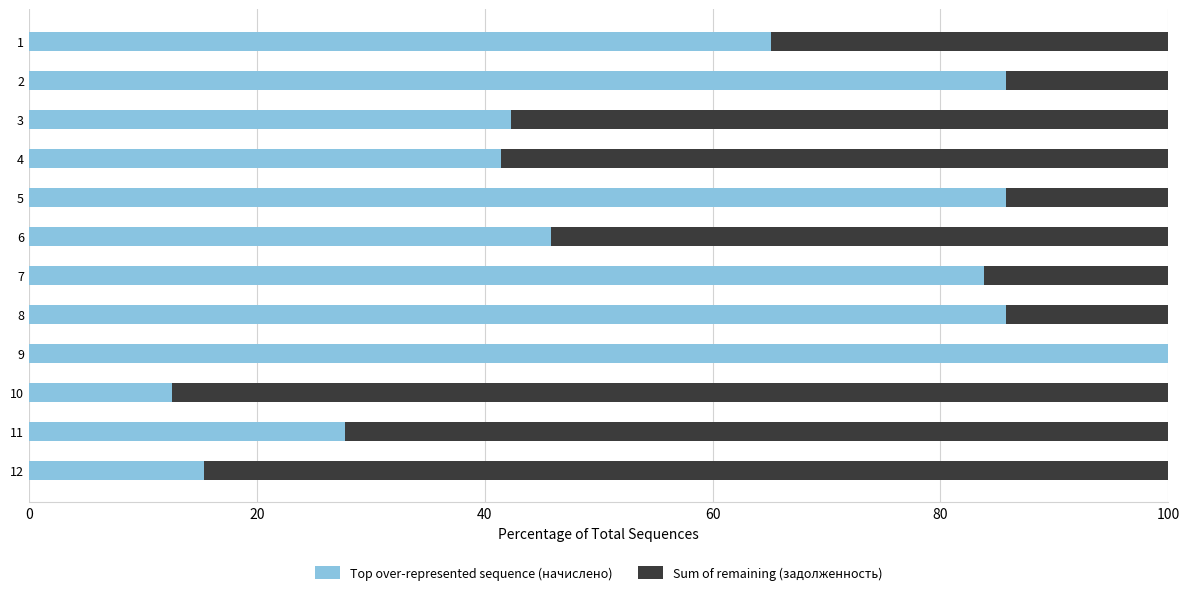

Is it true that Top over-represented sequence (начислено) equals 42.3 at 3?

True